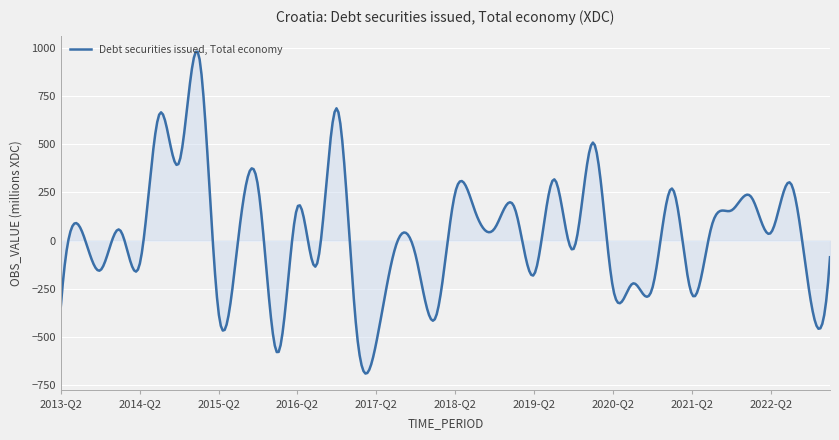

What is the maximum value shown in the chart?

979.6